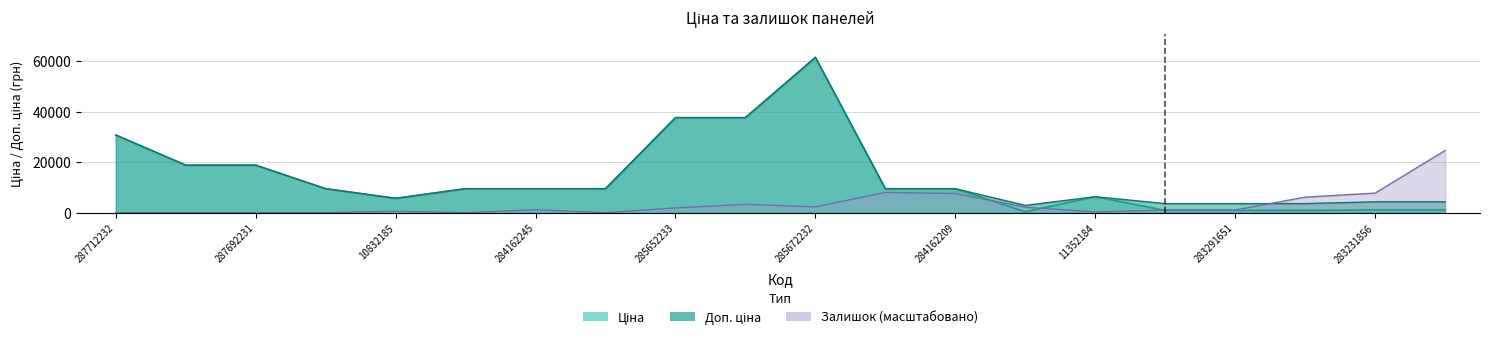

Rank the categories by Залишок value from lowest to highest.

287712232, 287692233, 287692231, 284162248, 284162246, 284162244, 11352184, 10832185, 283291856, 283291651, 284162245, 285652233, 283532151, 285672232, 285652231, 283291650, 284162209, 283231856, 284162210, 283231651